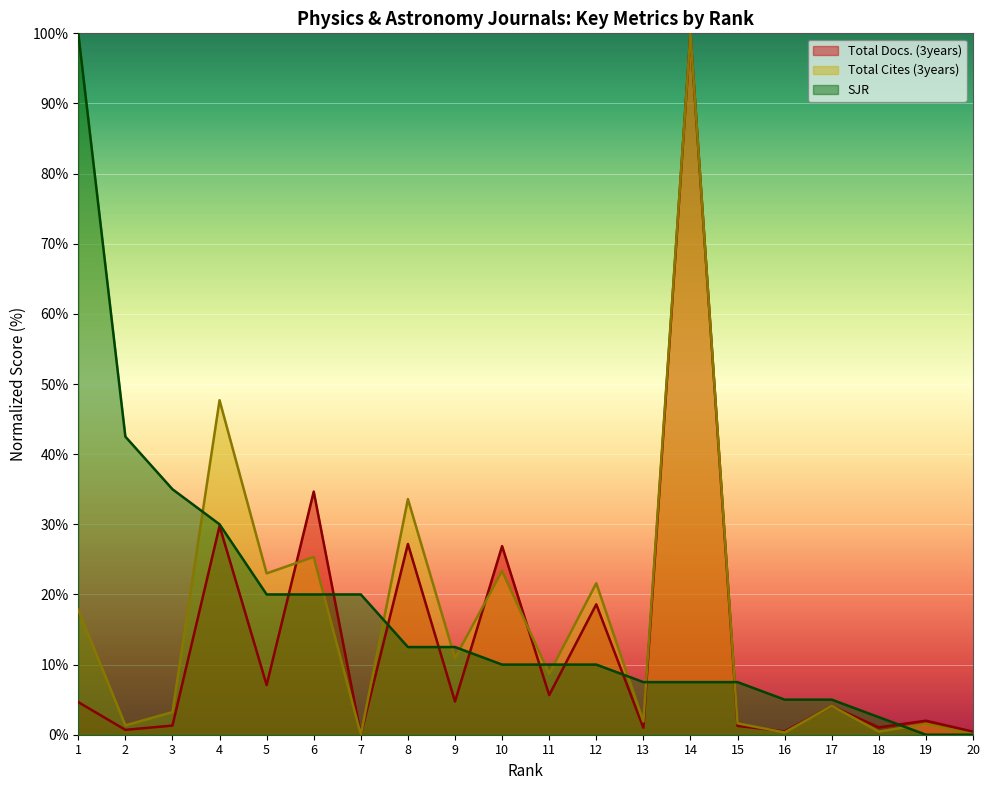

Does the chart display data point markers on the line(s)?

No